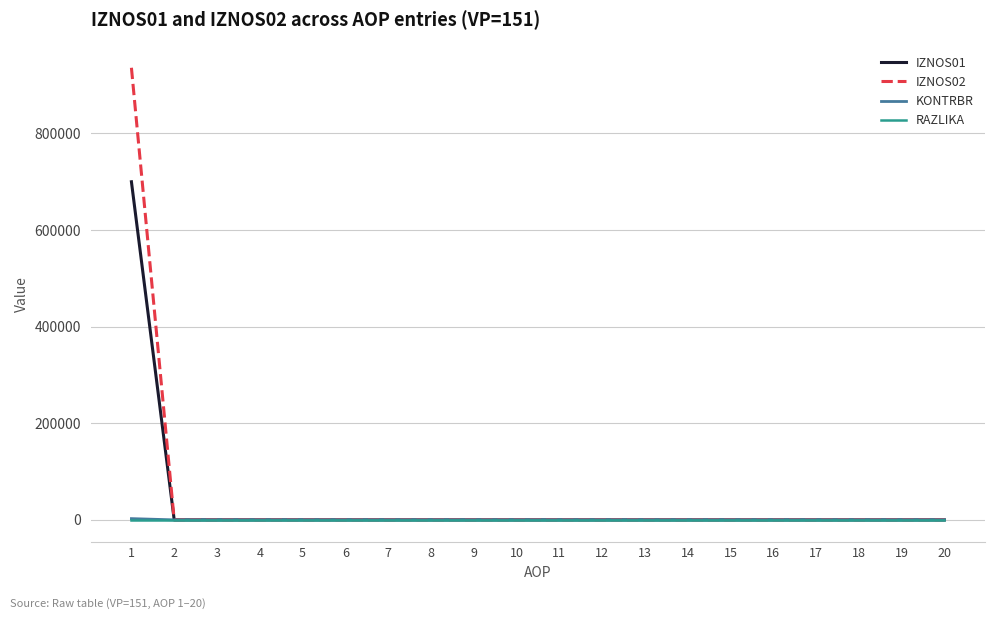

What is the difference between the highest and lowest values at 1?

935775.0